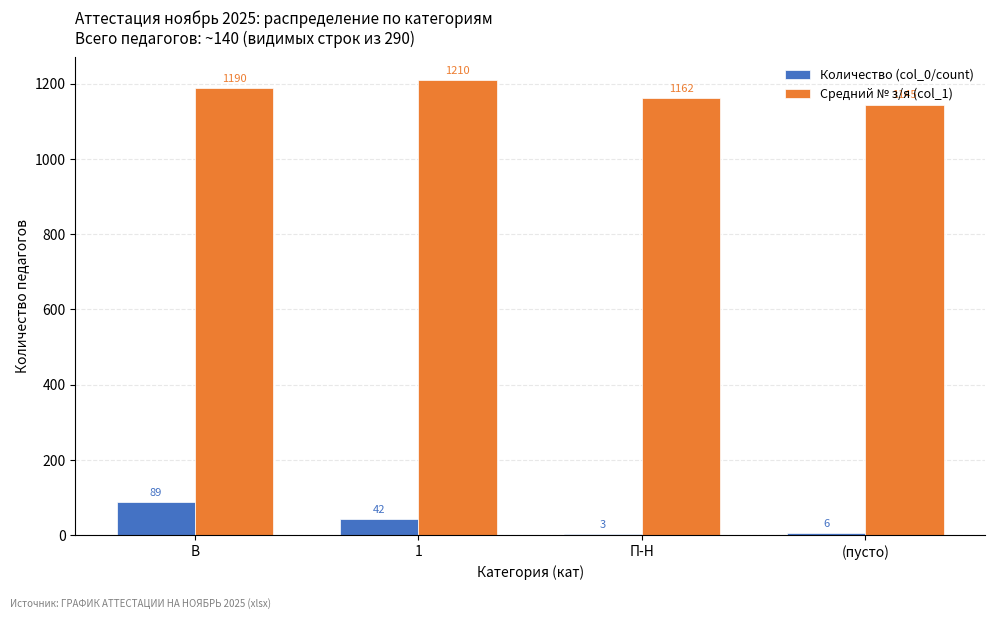

How many Средний № з/я (col_1) values are between 1162 and 1210?

3